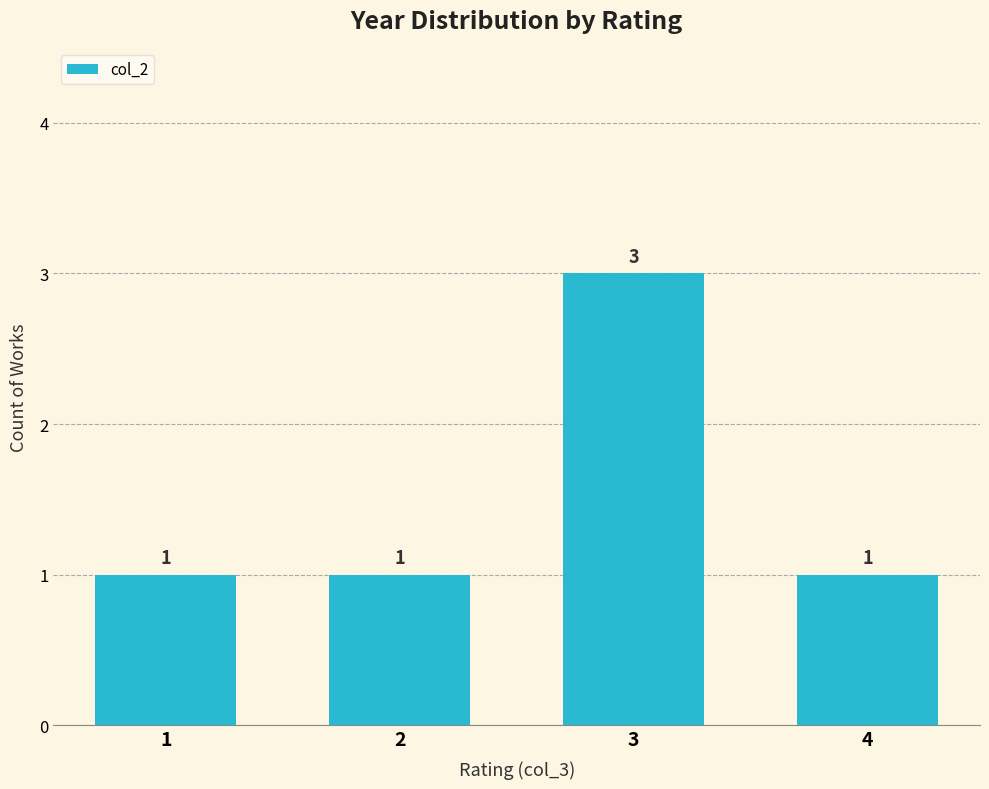

What is the change in value from 1 to 3?

+2